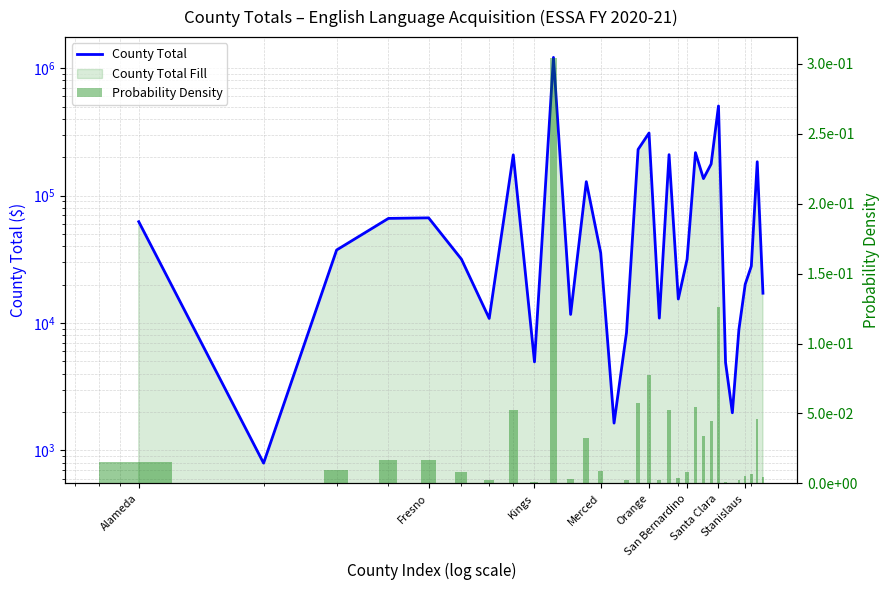

Rank the series by their maximum value, from lowest to highest.

Probability Density, County Total